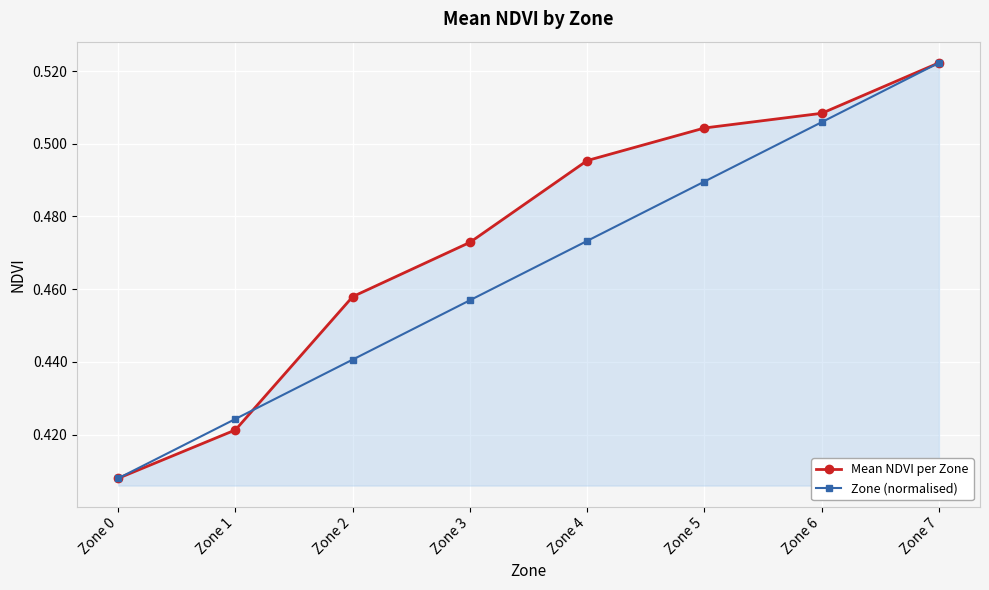

What is the difference between the second highest and minimum values in the Zone (normalised) series?

0.1